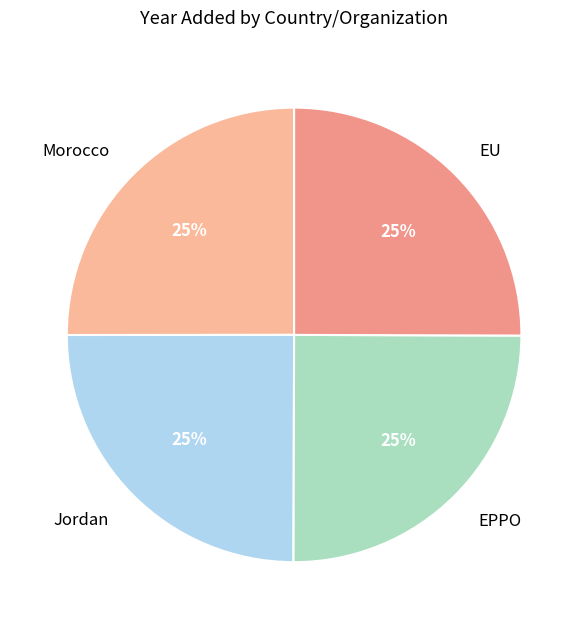

What percentage is the Jordan slice, to the nearest percent?

25%